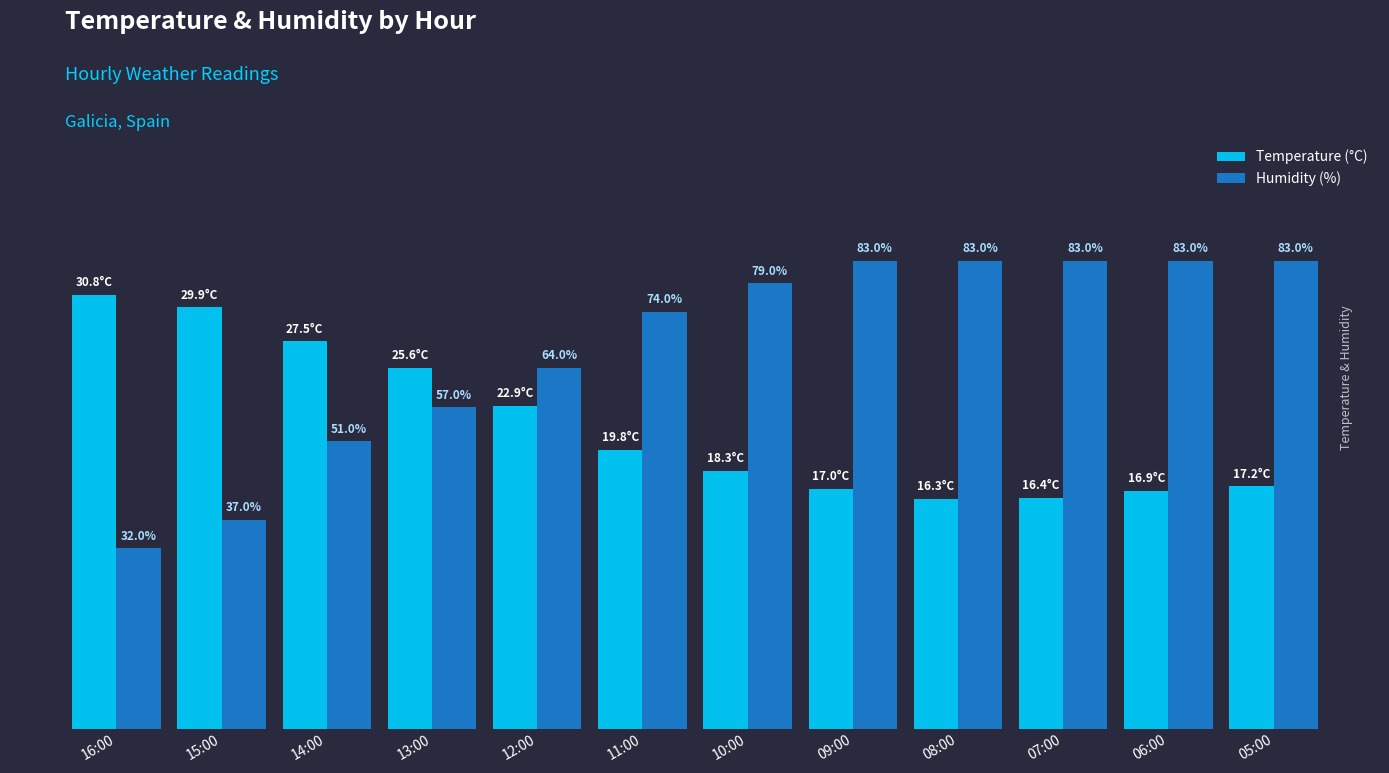

What are all the series names shown in the legend?

Temperature (°C), Humidity (%)